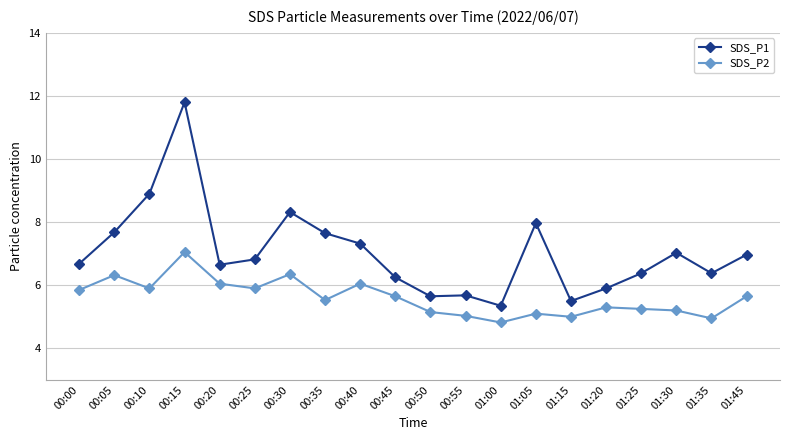

True or false: SDS_P2 has more than 1 points higher than both neighbors.

True